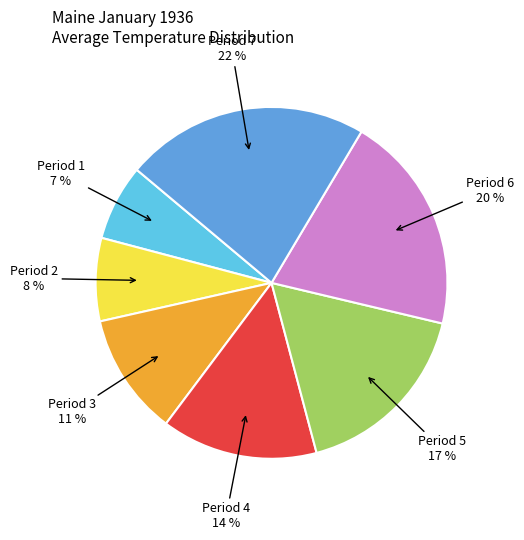

Is there any slice that represents more than half of the pie?

No